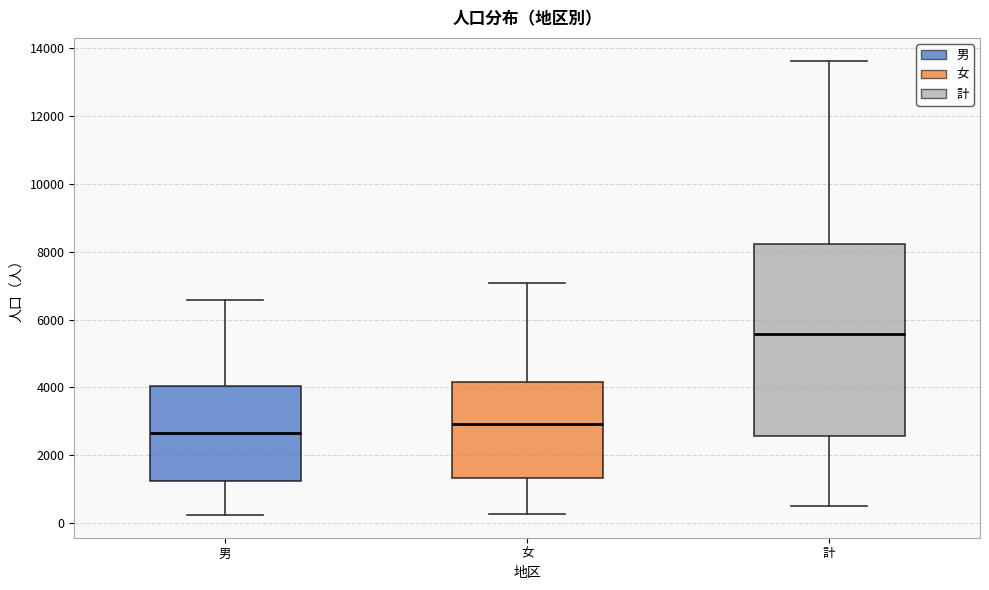

Comparing the boxes themselves (not the whiskers), which one is the tallest?

計